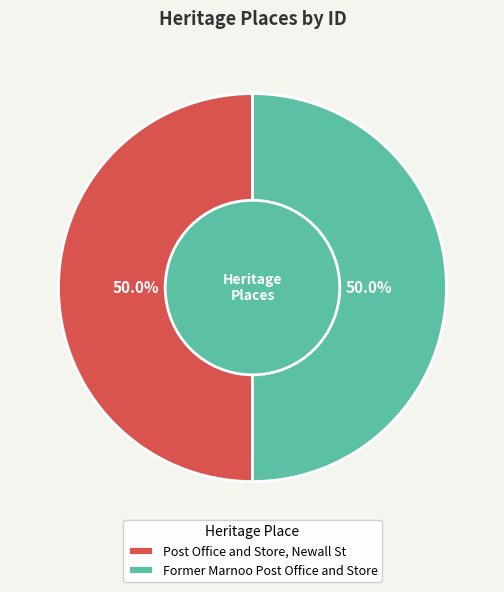

What is the ratio of the value at Post Office and Store, Newall St to the value at Former Marnoo Post Office and Store?

1.0